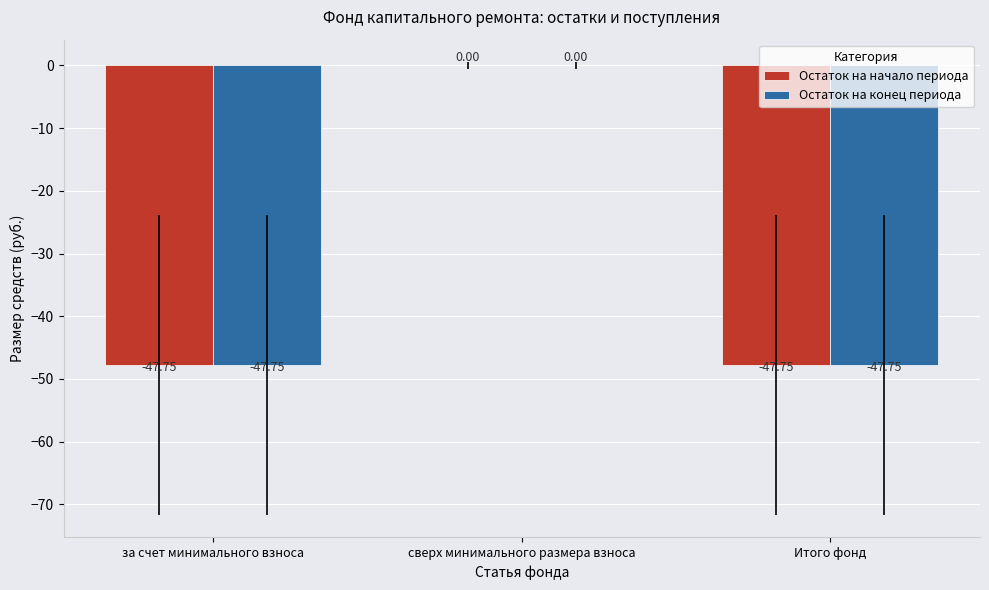

Is it true that Остаток на начало периода equals -79.6 at за счет минимального взноса?

False